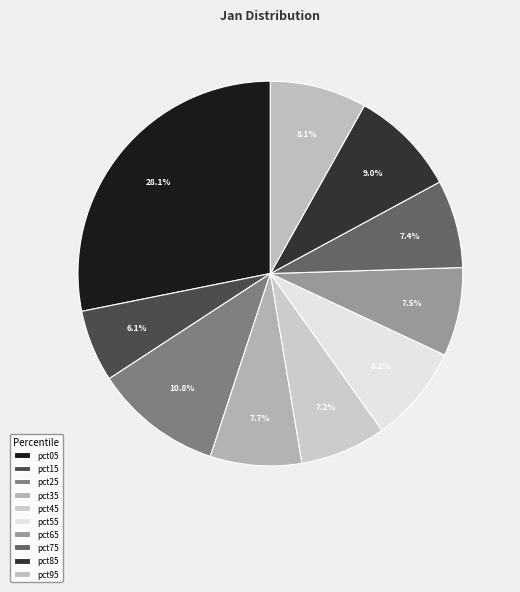

Is the sum of pct55 and pct45 greater than half?

No